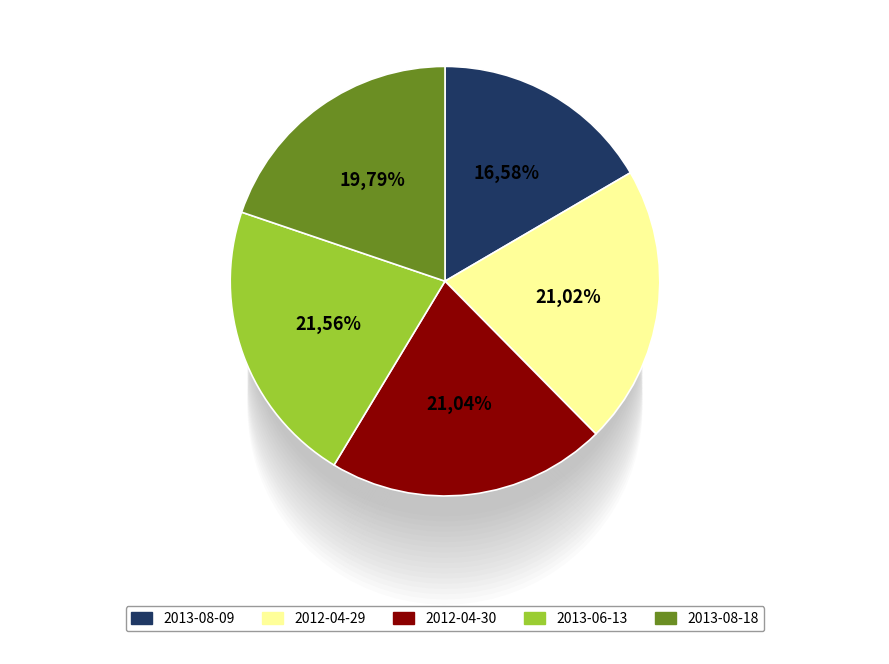

Which slice is the largest?

2013-06-13